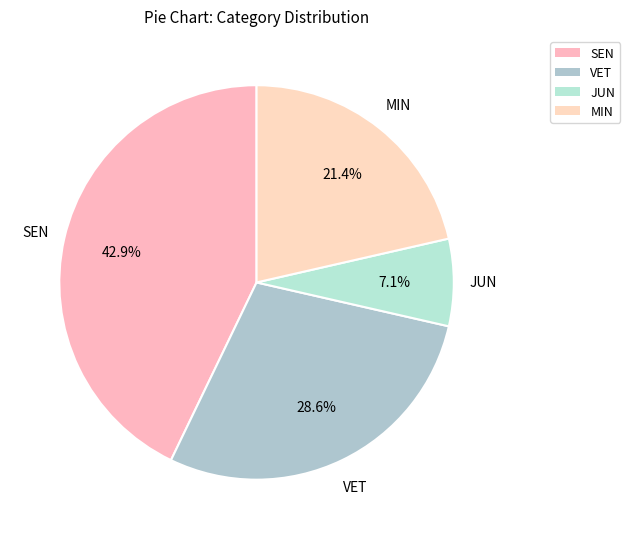

What is the ratio of the value at SEN to the value at JUN?

6.0